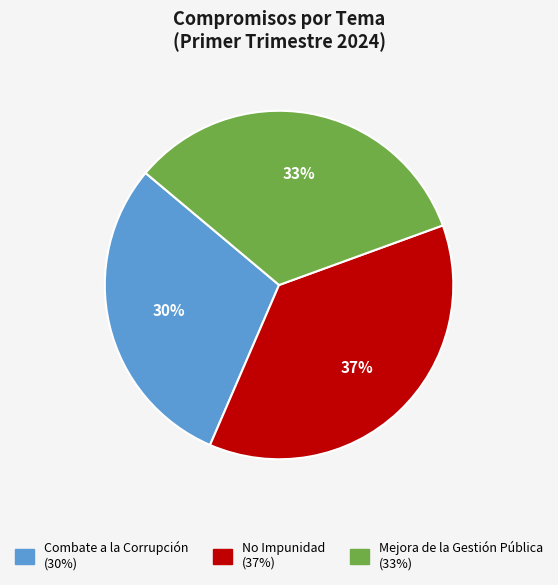

Rank the categories by value from highest to lowest.

No Impunidad, Mejora de la Gestión Pública, Combate a la Corrupción